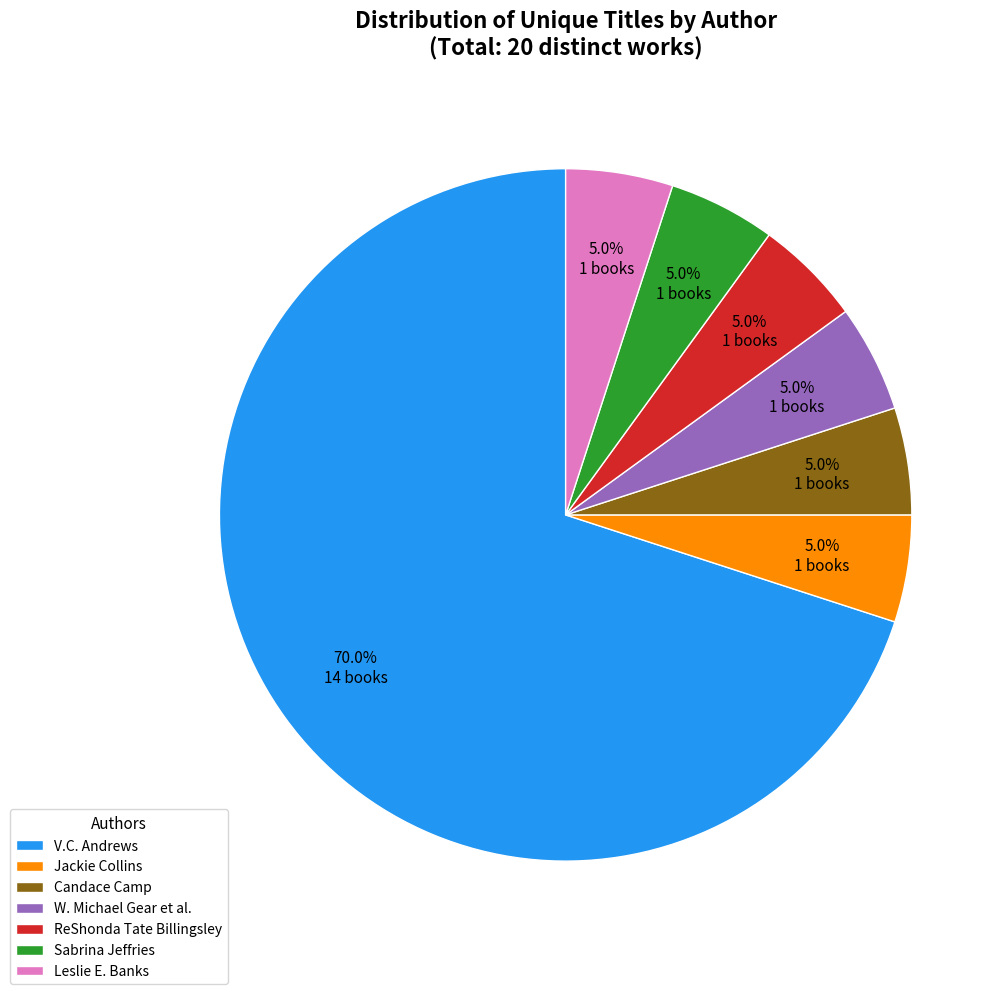

Which category accounts for the majority?

V.C. Andrews